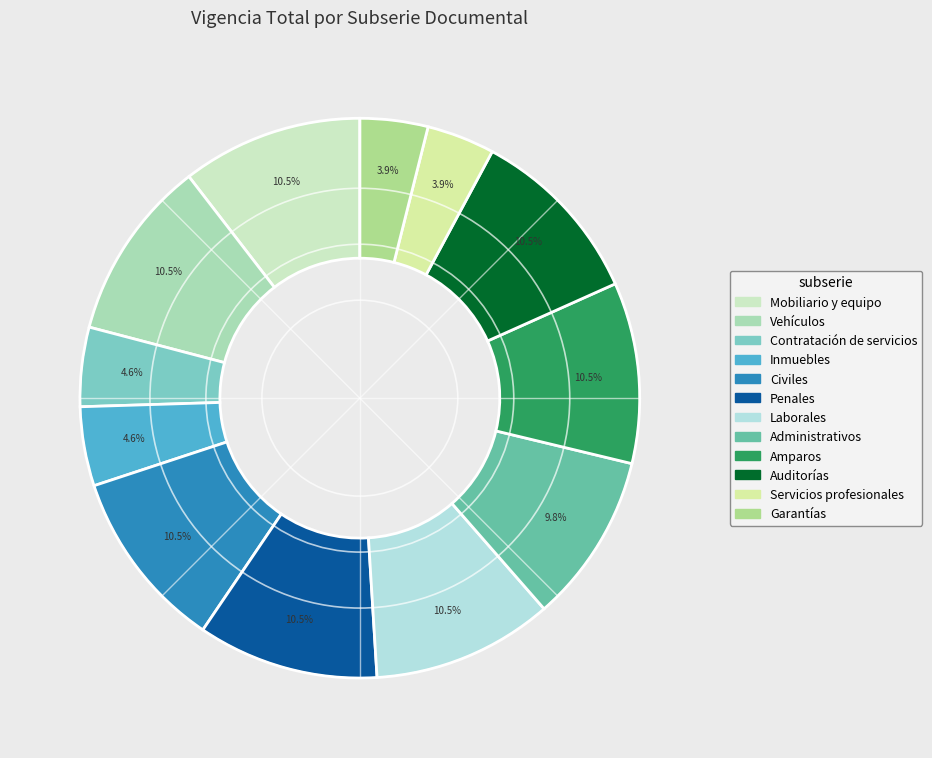

Count the number of slices in the pie.

12